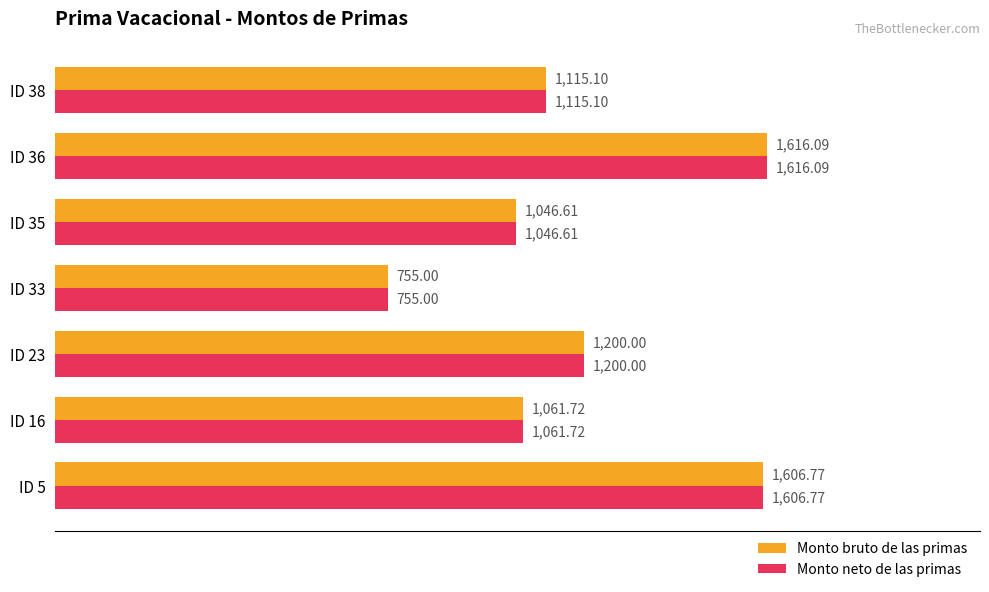

Is the value of Monto neto de las primas at ID 35 greater than the value of Monto bruto de las primas at ID 16?

No